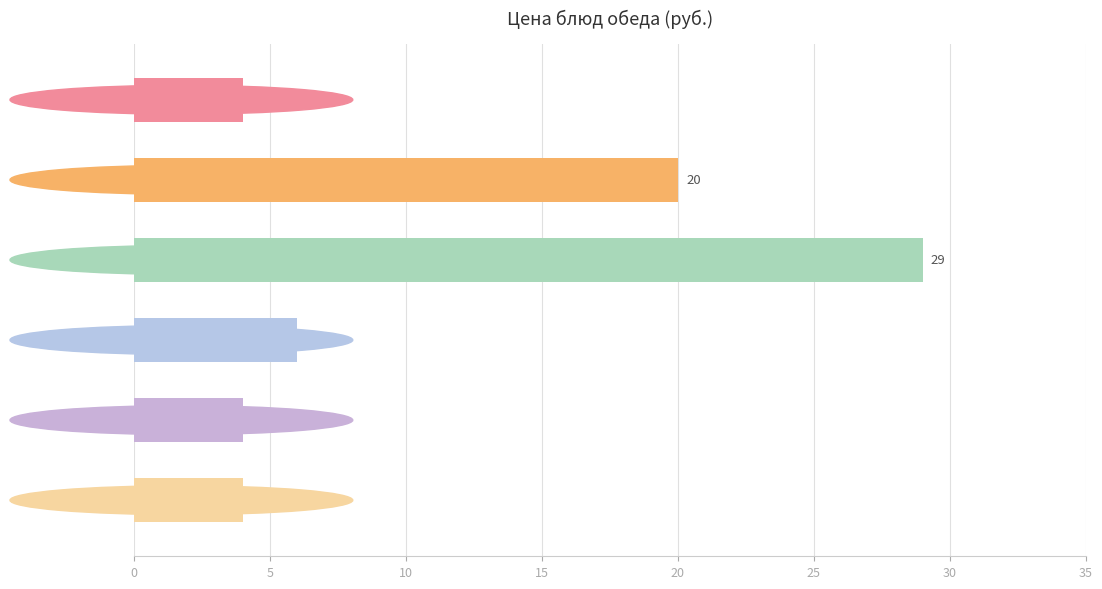

What is the difference between the maximum and minimum values?

25